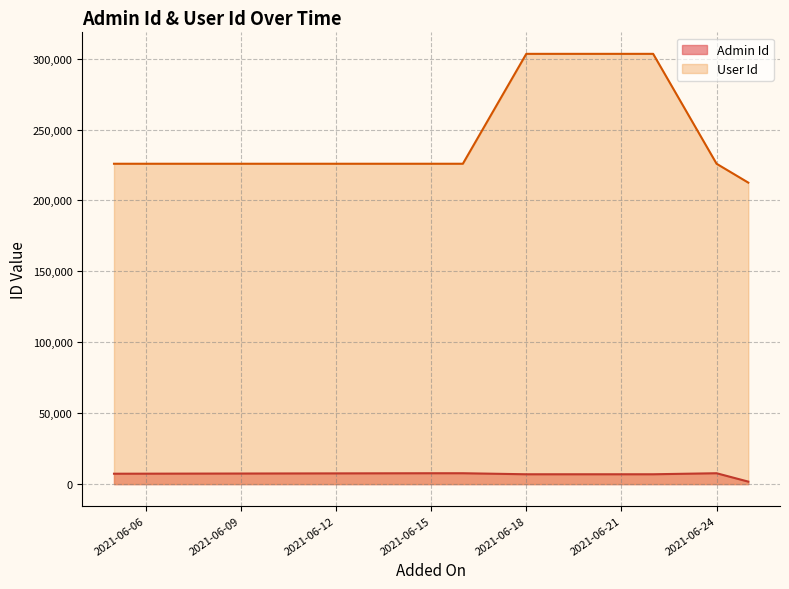

What are all the series names shown in the legend?

Admin Id, User Id